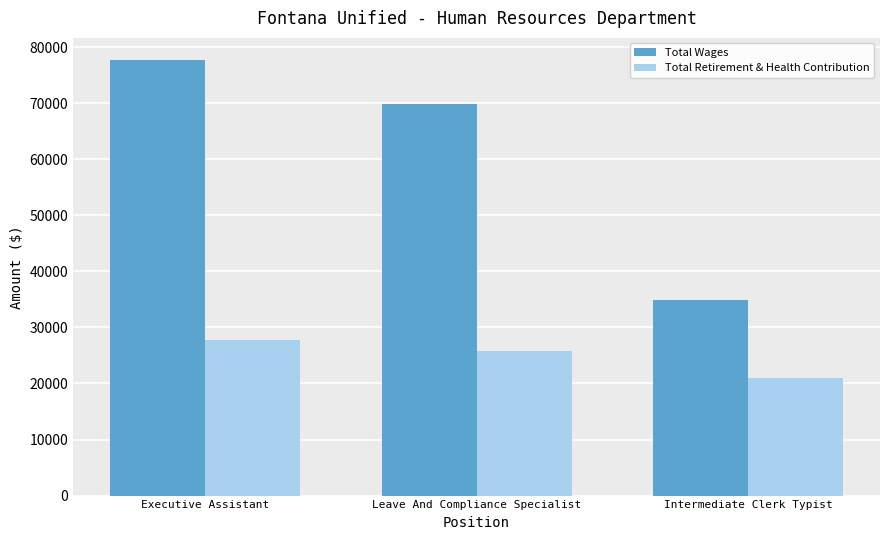

Reading right to left, what are all the values shown in this chart?

Total Wages: Intermediate Clerk Typist=34876	Leave And Compliance Specialist=69842	Executive Assistant=77754
Total Retirement & Health Contribution: Intermediate Clerk Typist=20975	Leave And Compliance Specialist=25833	Executive Assistant=27698